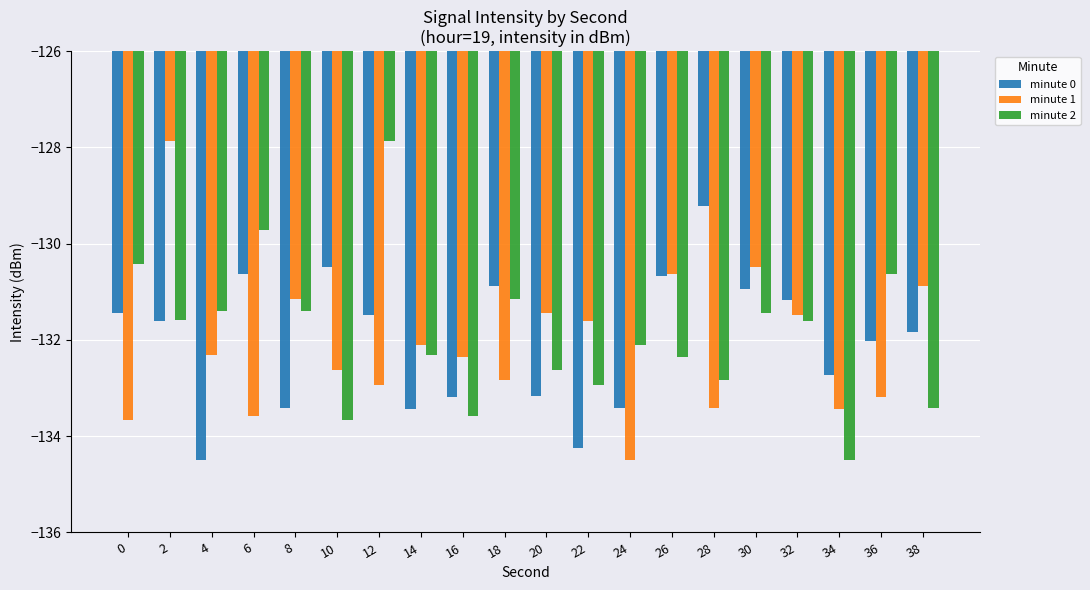

Which category has the lowest value in the minute 1 series?

24